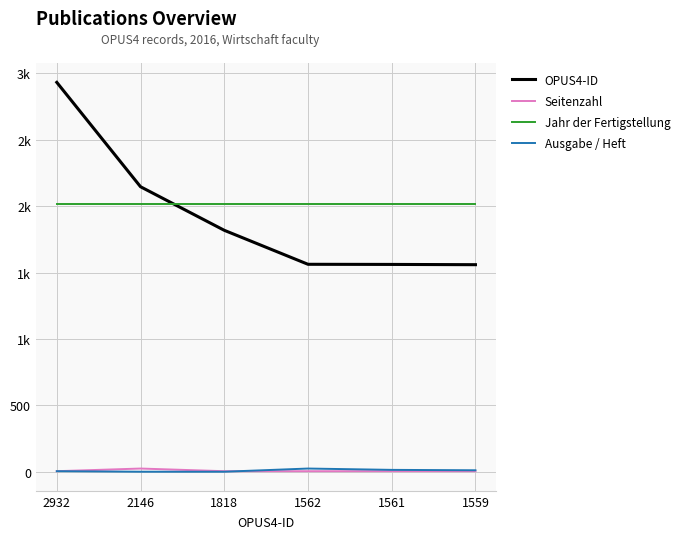

Reading left to right, list all the values displayed in this chart.

OPUS4-ID: 2932=2932	2146=2146	1818=1818	1562=1562	1561=1561	1559=1559
Seitenzahl: 2932=4	2146=24	1818=4	1562=4	1561=4	1559=4
Jahr der Fertigstellung: 2932=2016	2146=2016	1818=2016	1562=2016	1561=2016	1559=2016
Ausgabe / Heft: 2932=4	2146=0	1818=0	1562=24	1561=14	1559=11